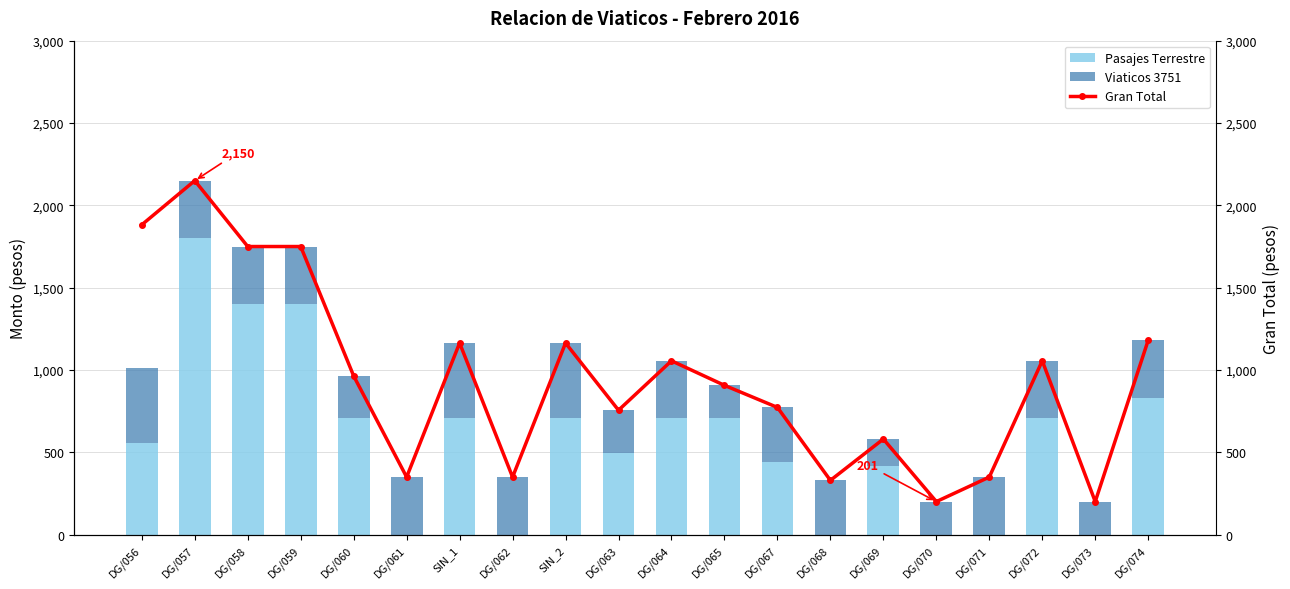

The Gran Total series shows 201 at DG/073. True or false?

True